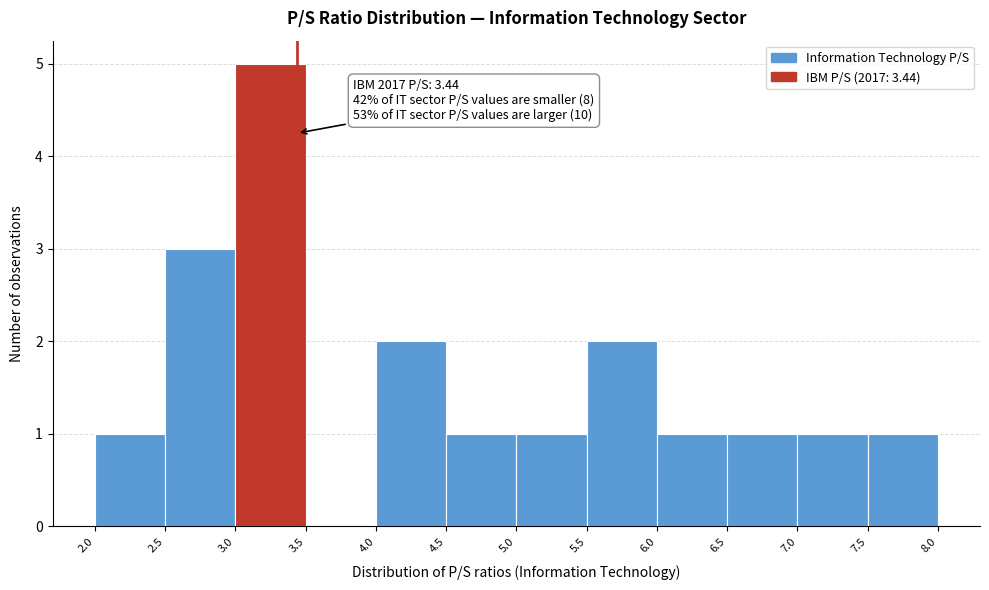

Which range on the x-axis has the tallest bar?

3.0 to 3.5